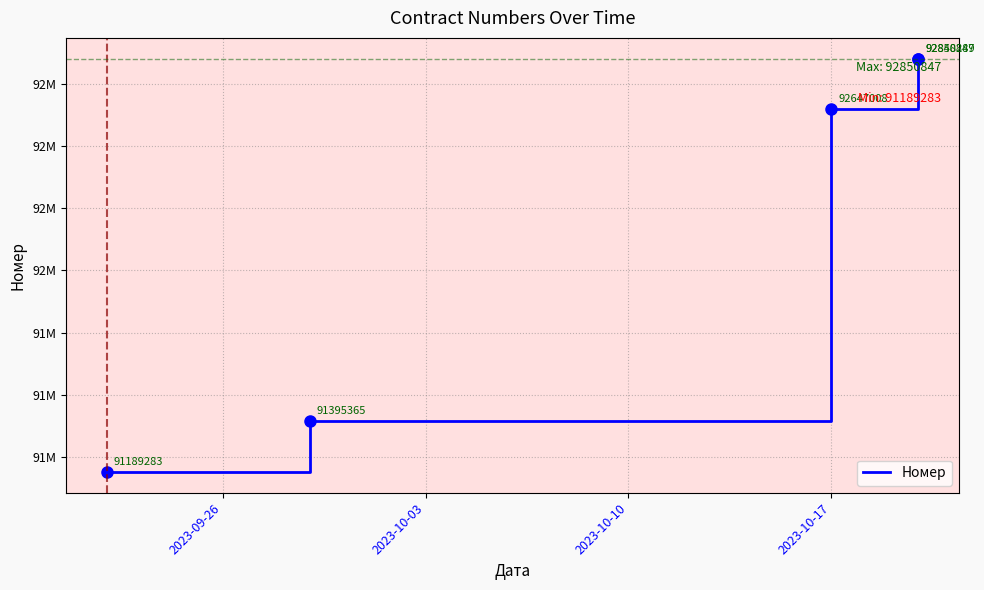

What is the difference between the second highest and minimum values?

1659006